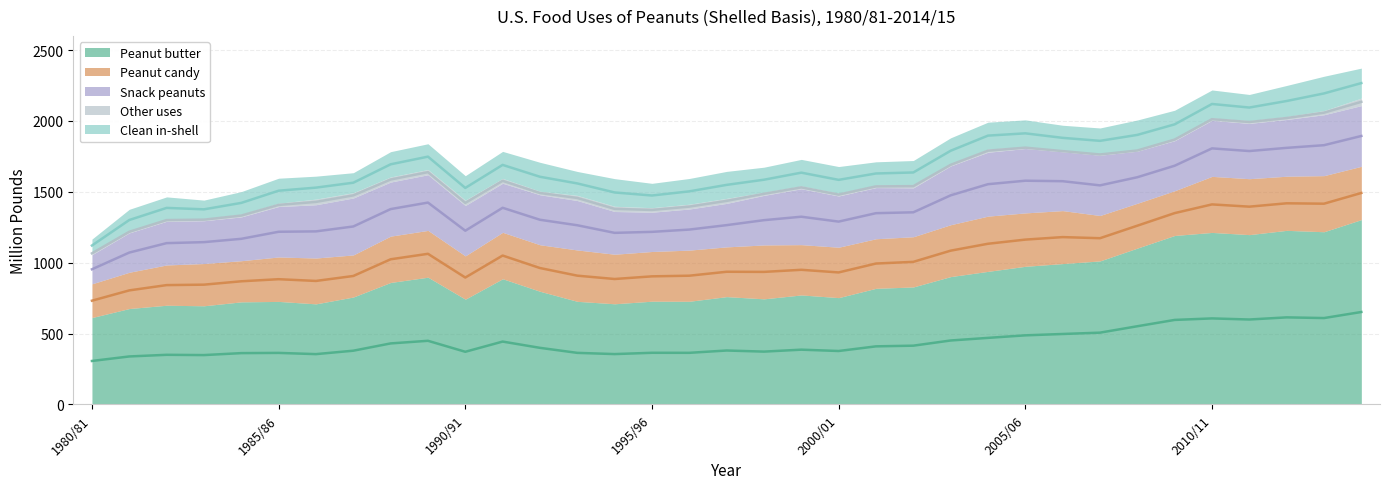

What is the total value across all series at 1989/90?

1839.0